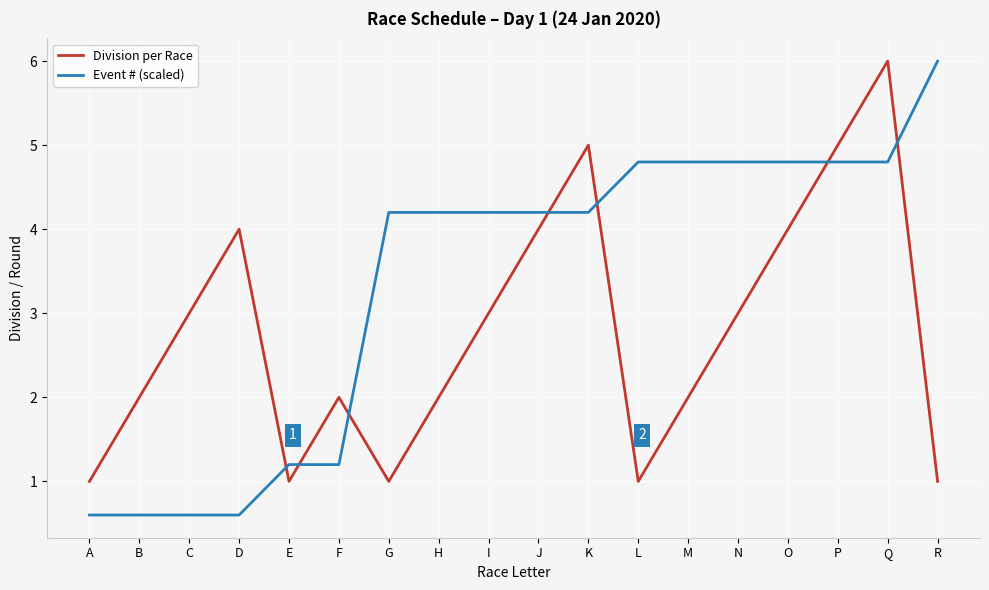

What is the spread (max minus min) of values at I?

1.2